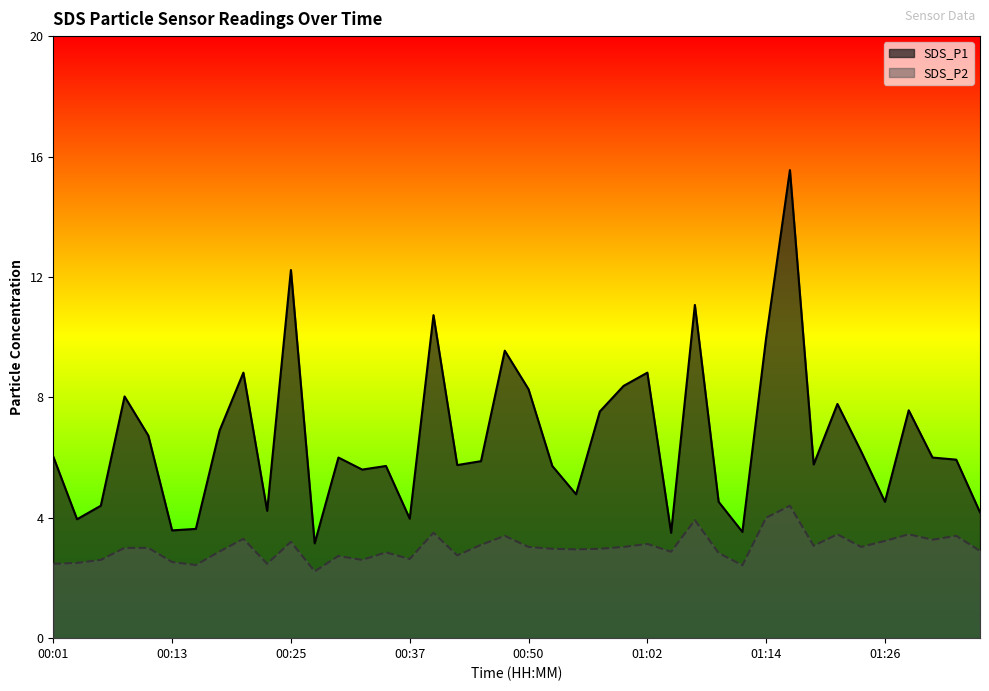

What are all the series names shown in the legend?

SDS_P1, SDS_P2